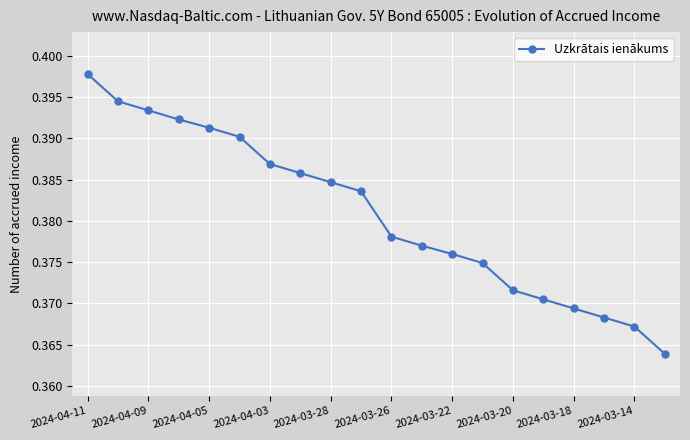

True or false: there are more than 2 points higher than both neighbors.

False